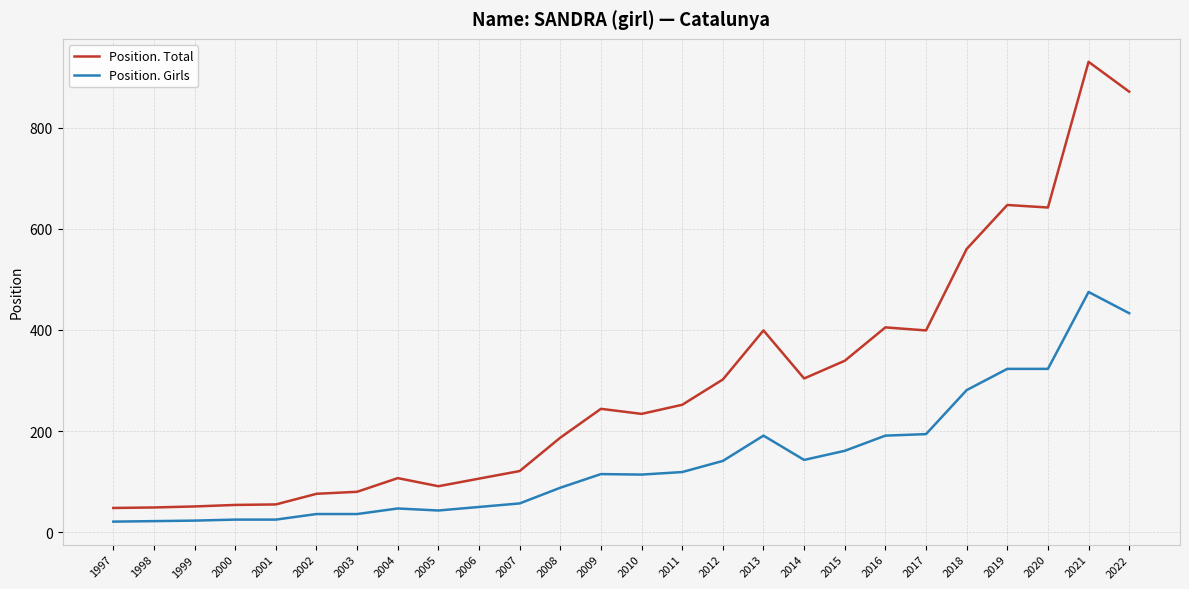

What is the smallest value displayed?

21